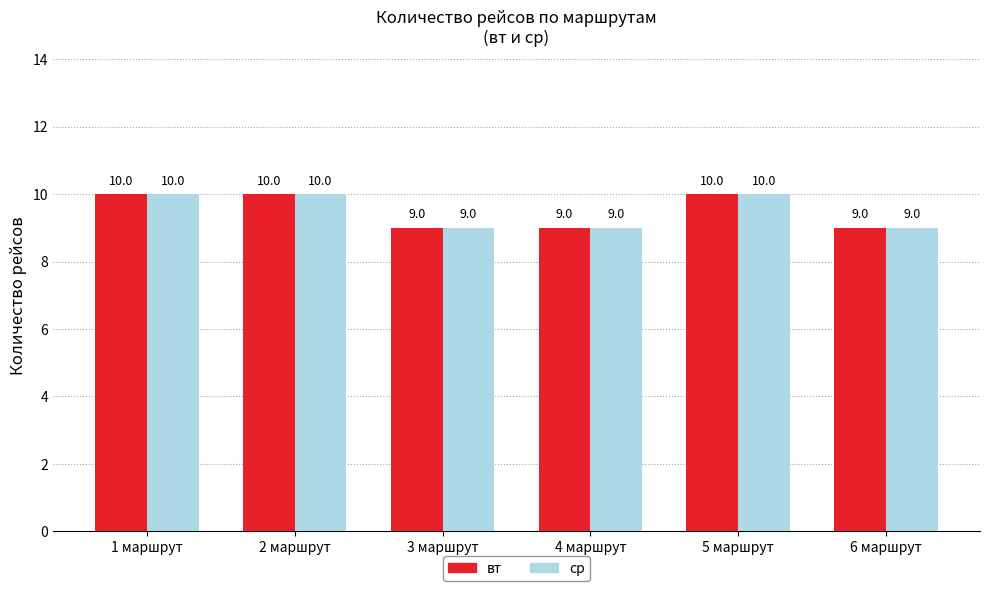

What is the difference between the maximum and minimum values in the вт series?

1